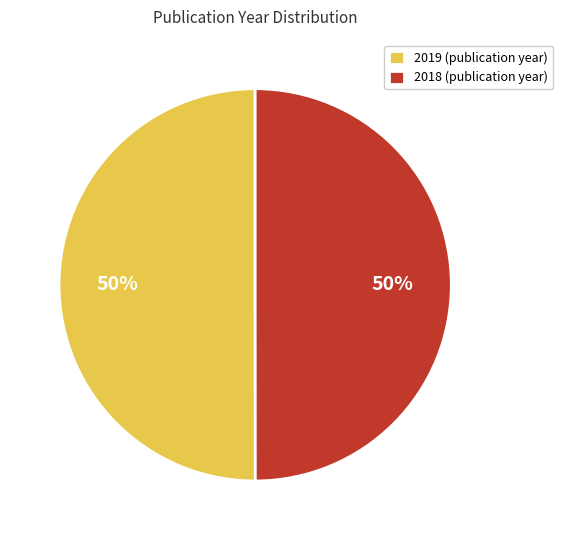

To the nearest percent, what is the average slice percentage?

50%